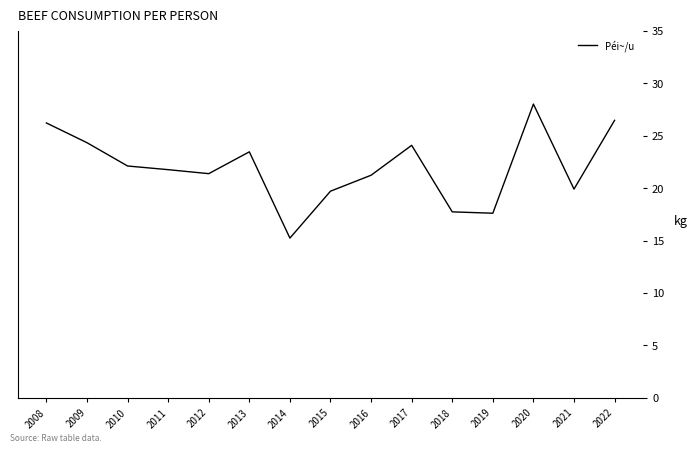

What is the sum of all values?

329.1